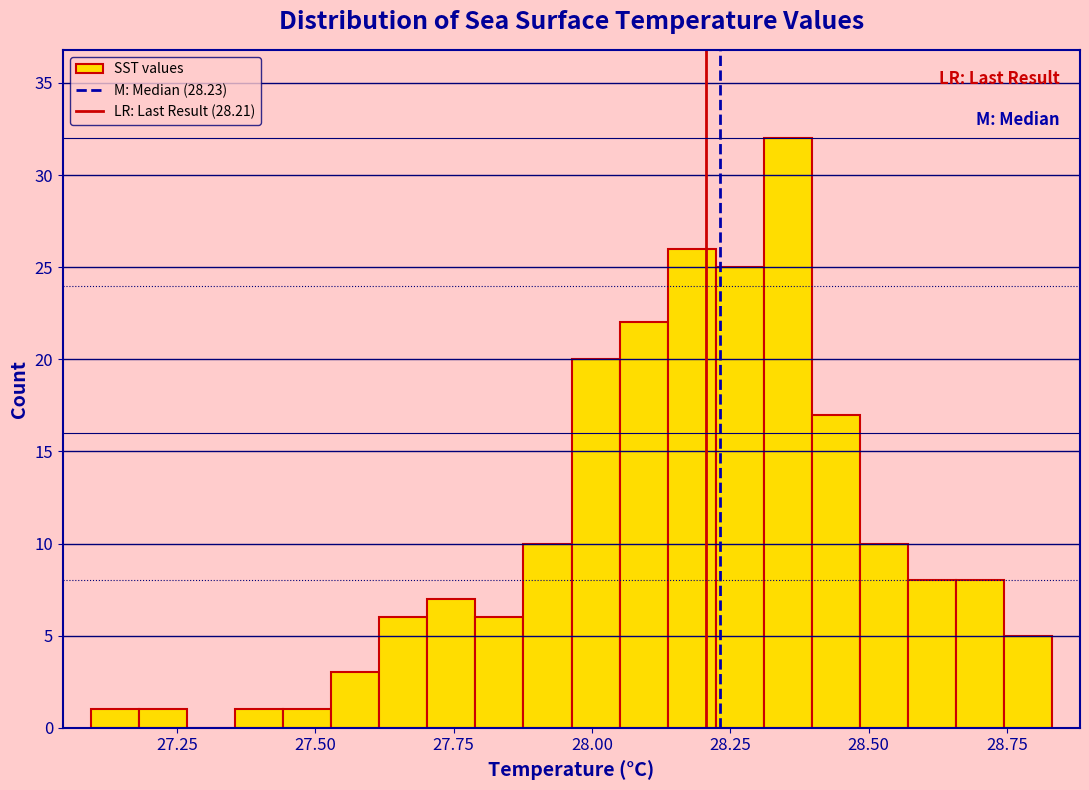

Read against the x-axis, roughly where is the centre of the tallest bar?

28.35